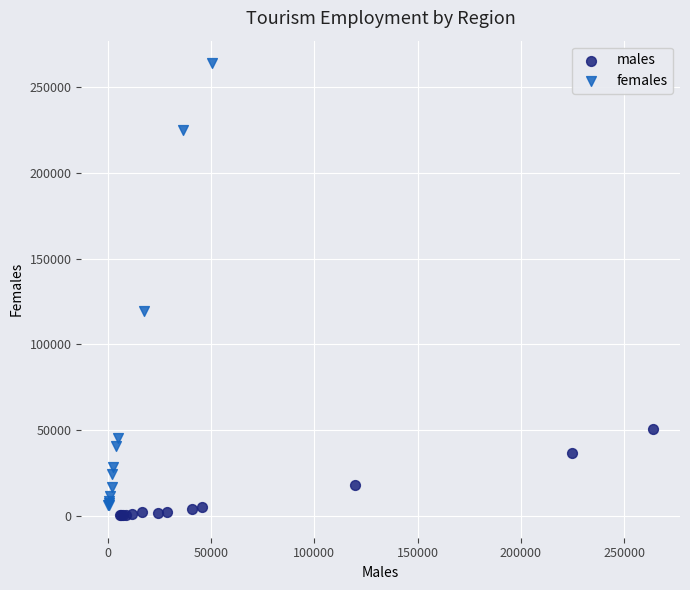

Which series contains the highest Y value?

females